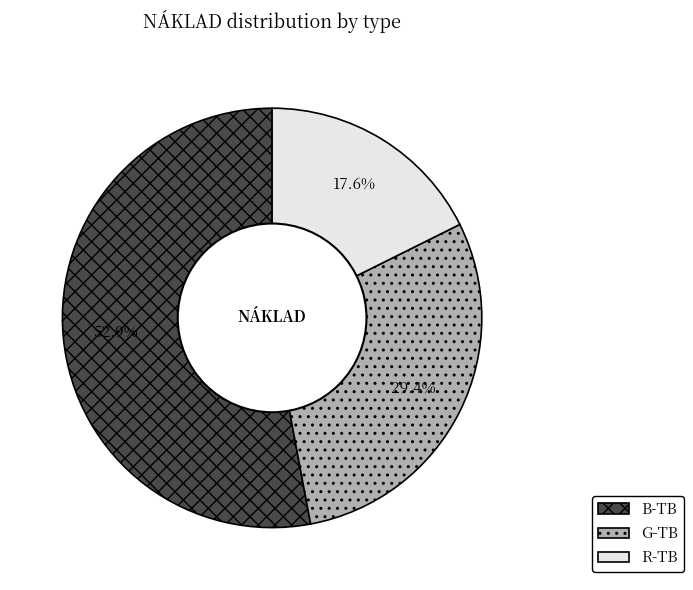

Which slice is the largest?

B-TB